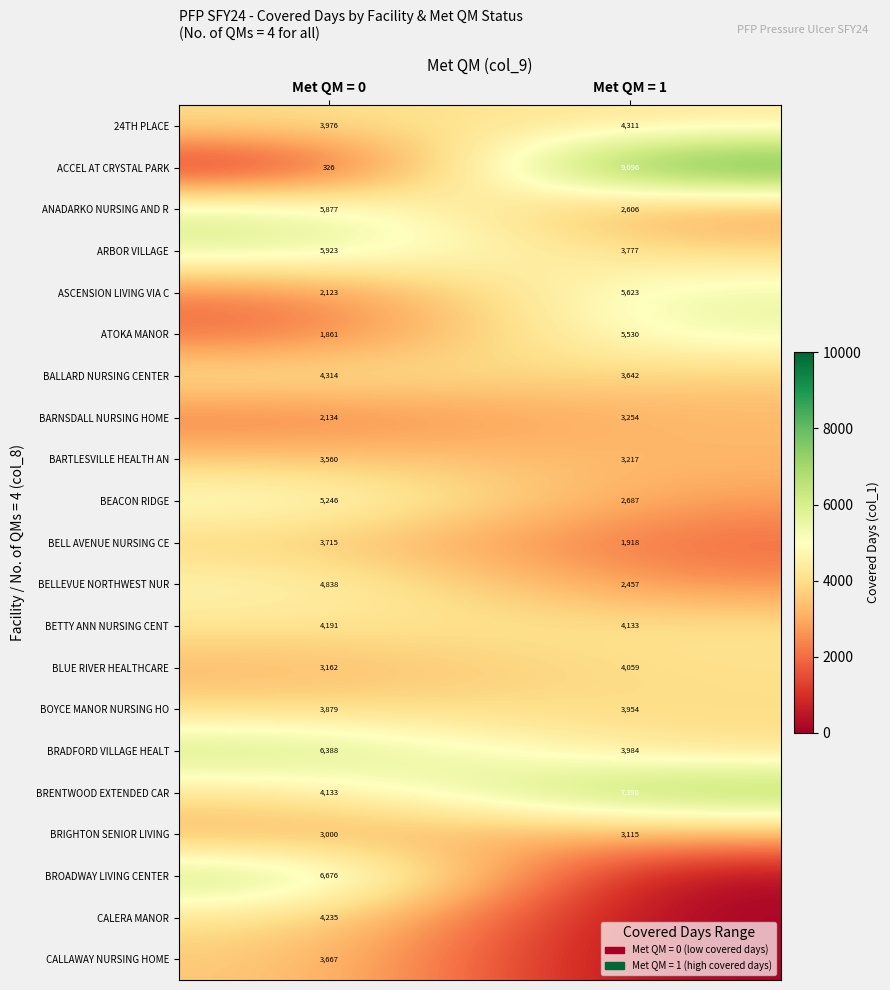

True or false: BARTLESVILLE HEALTH AN has a value of 3560 at Met QM = 0.

True